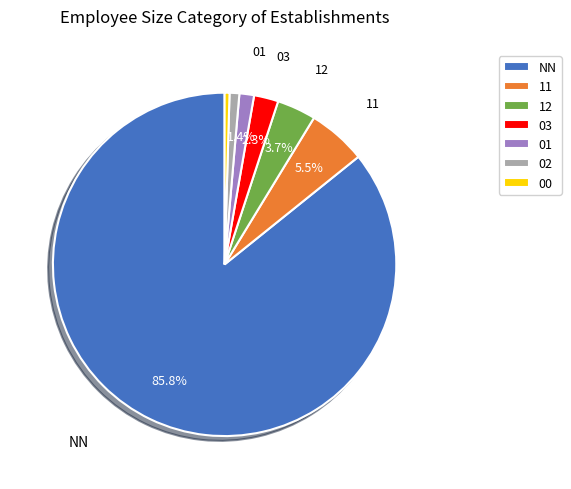

What is the largest slice in the pie chart?

NN